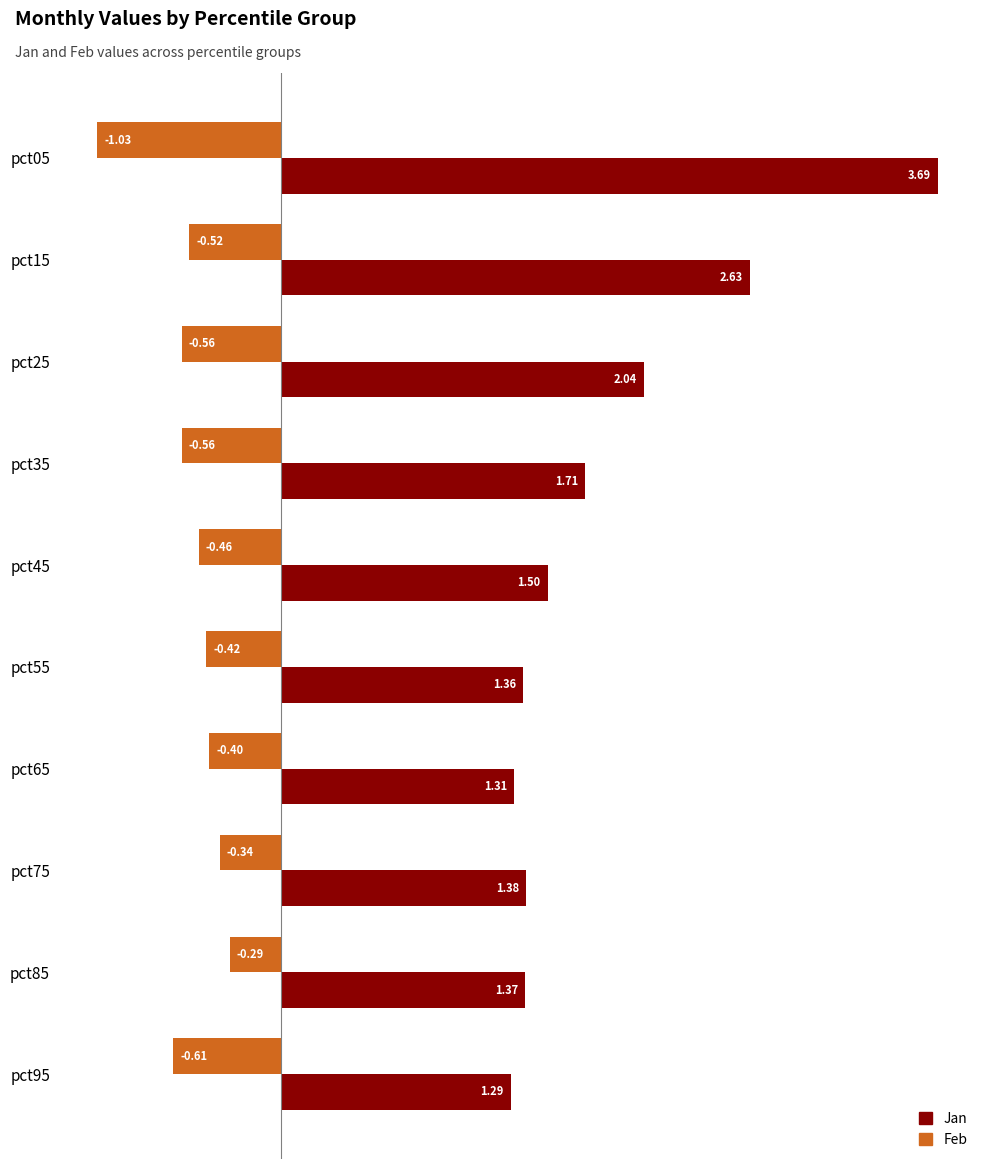

Count the number of data series in this chart.

2